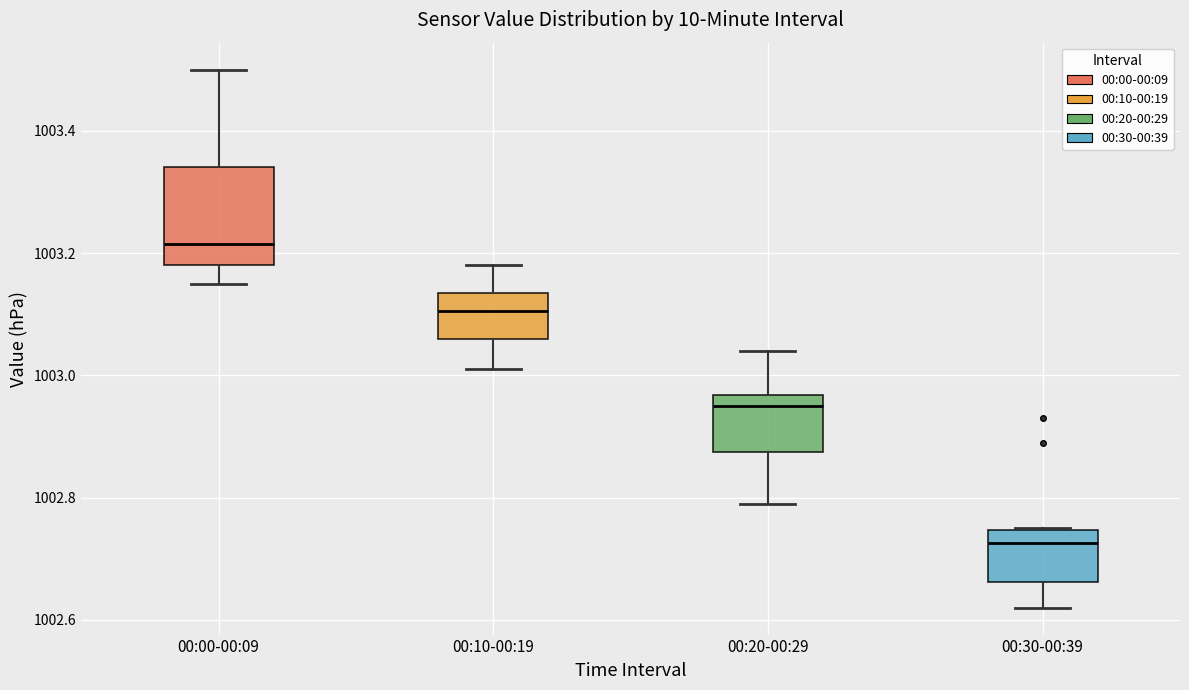

Where does the median line of the box for 00:30-00:39 sit on the y-axis? The values are not printed on the chart, so give them approximately, as read against the axis.

1002.72